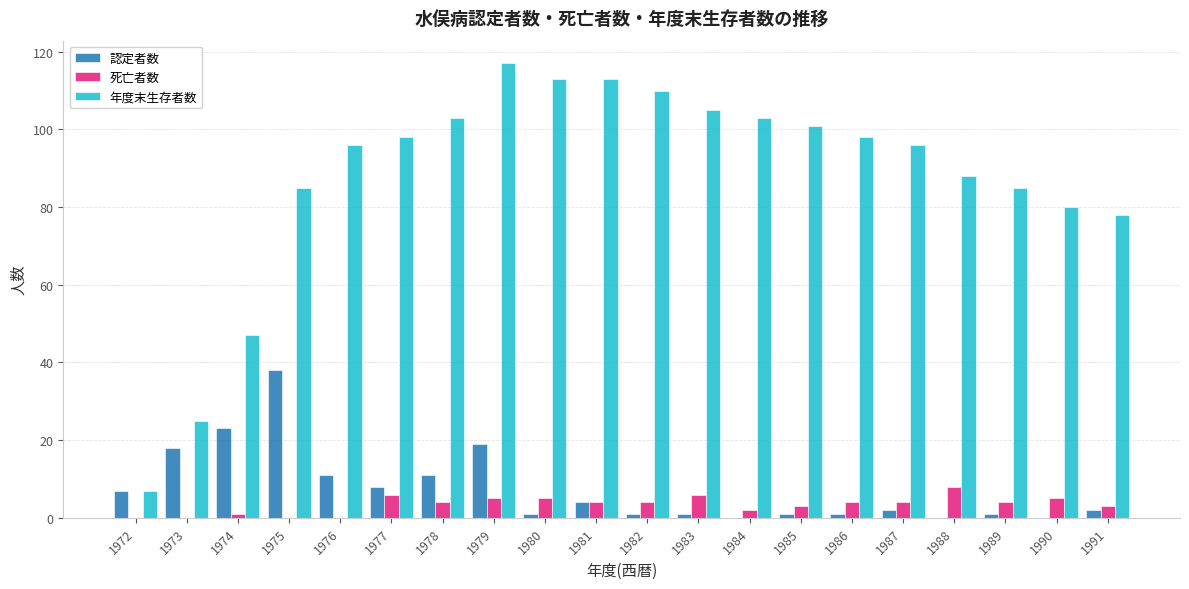

Between 1972 and 1979, which series saw the biggest shift?

年度末生存者数